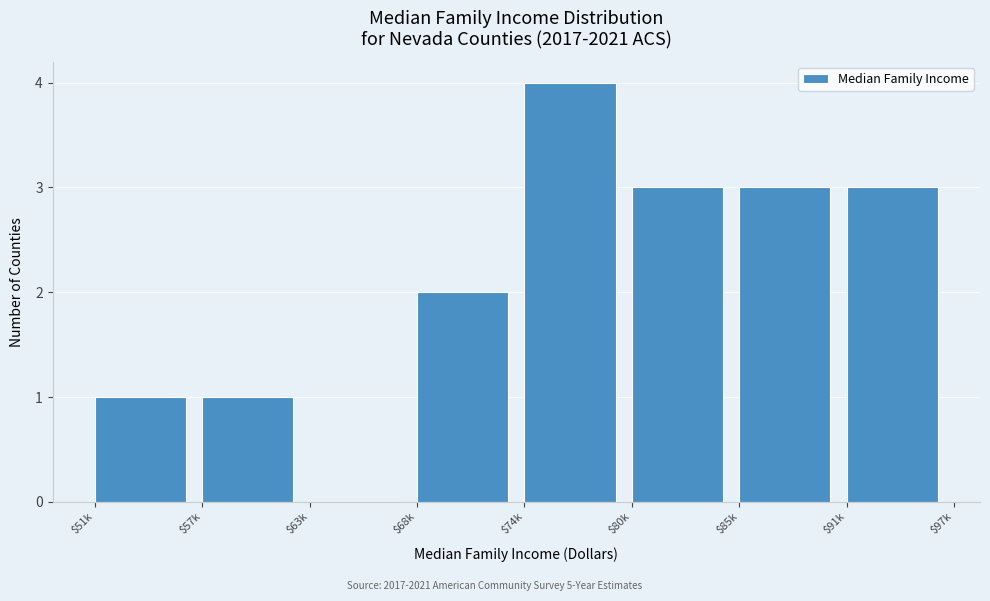

Is it true that the value at $80k is 3?

True